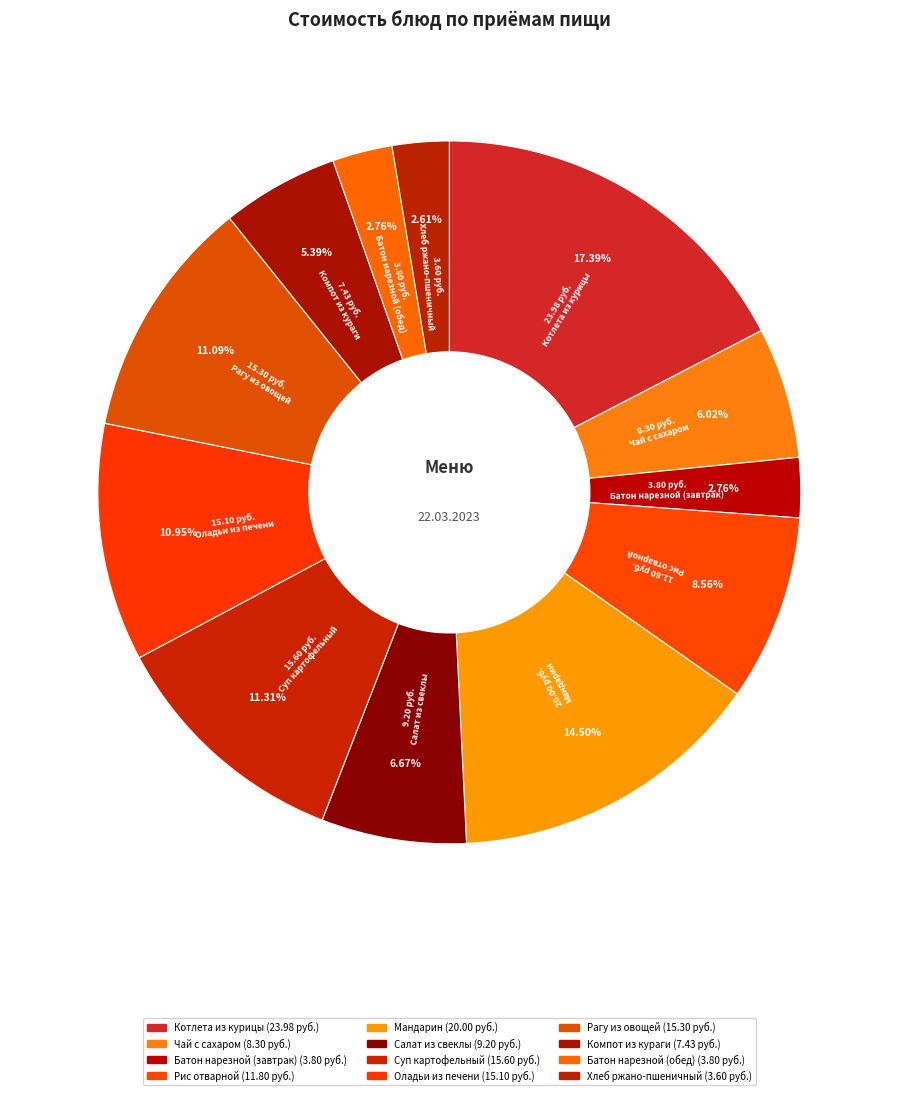

What percentage do Суп картофельный and Салат из свеклы together represent?

18.0%